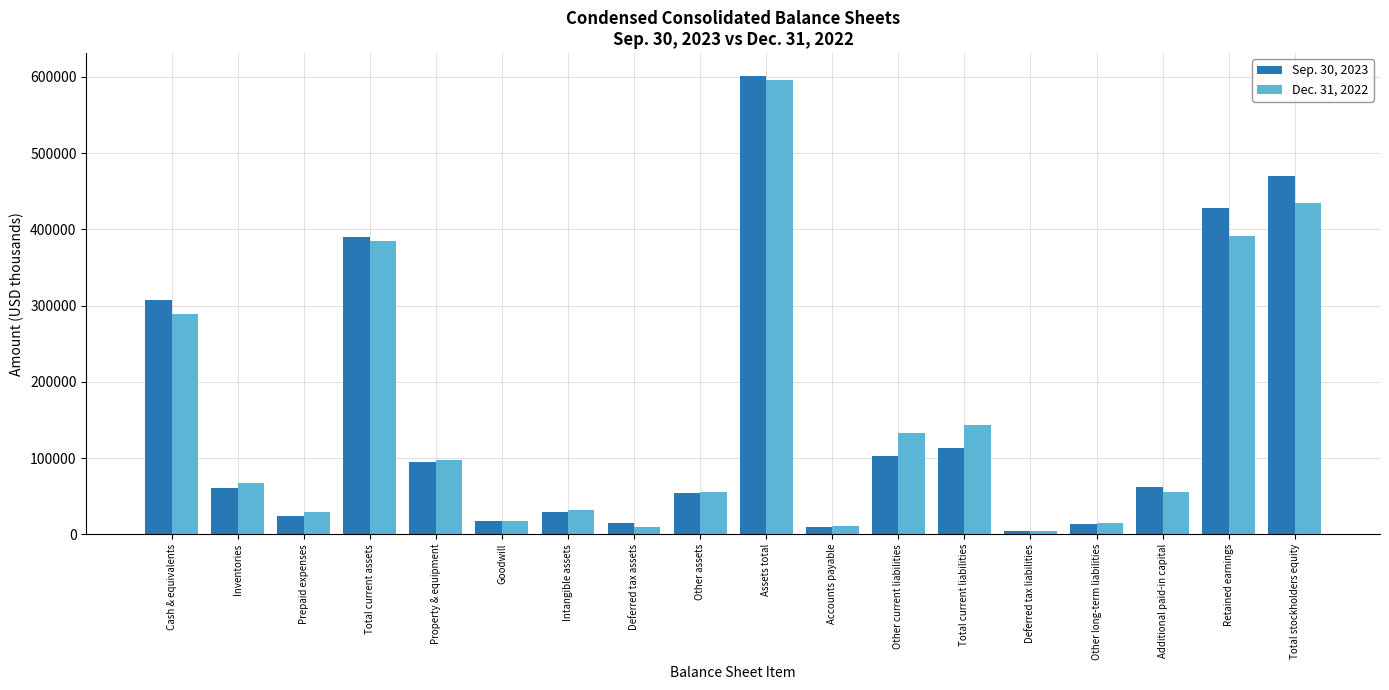

Are the bars horizontal?

No